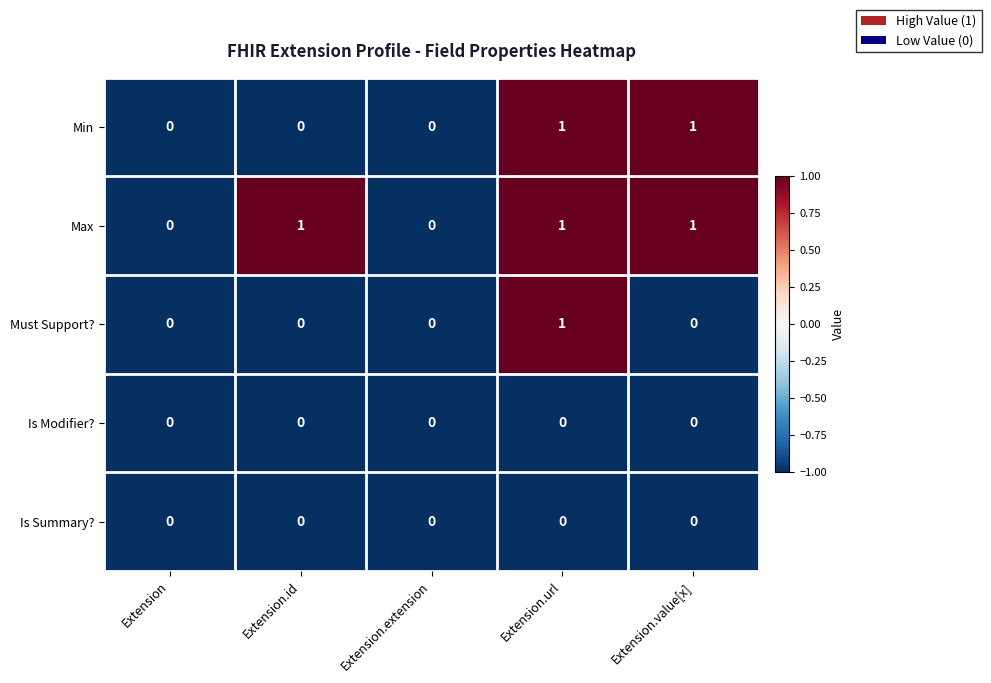

Which category has the highest value in the Must Support? series?

Extension.url